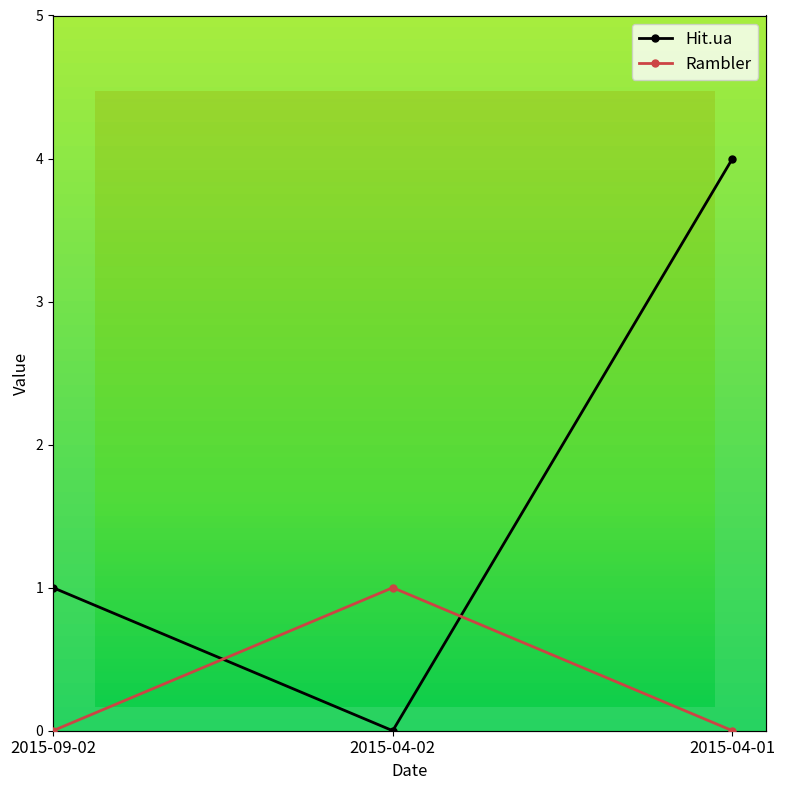

Is it true that Rambler equals 0 at 2015-04-01?

True